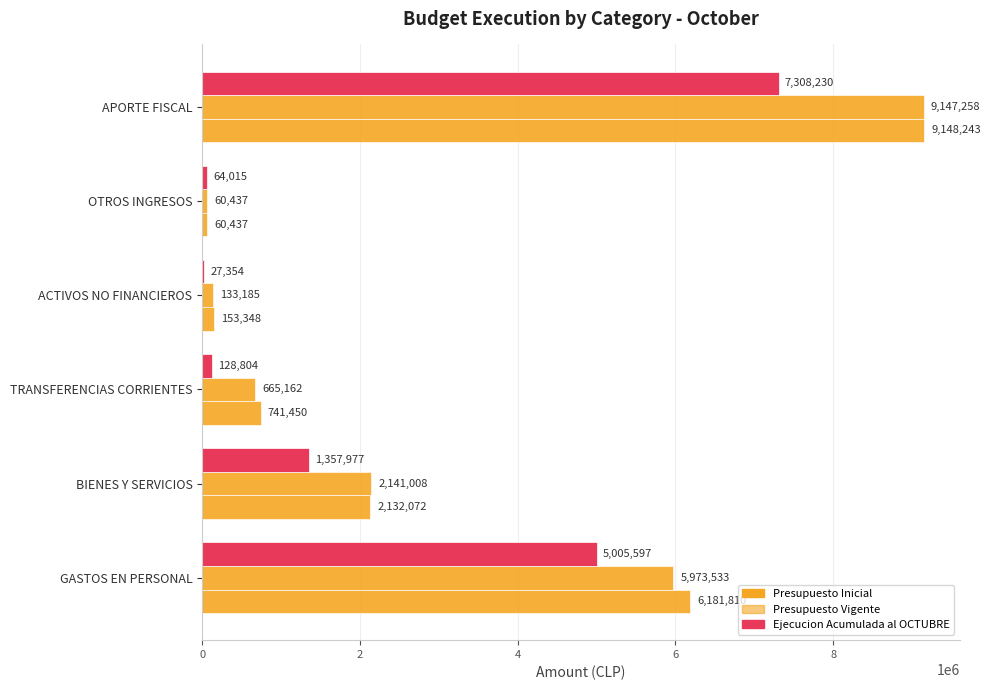

What is the value of the Ejecucion Acumulada al OCTUBRE bar at the 3rd from the left?

128804